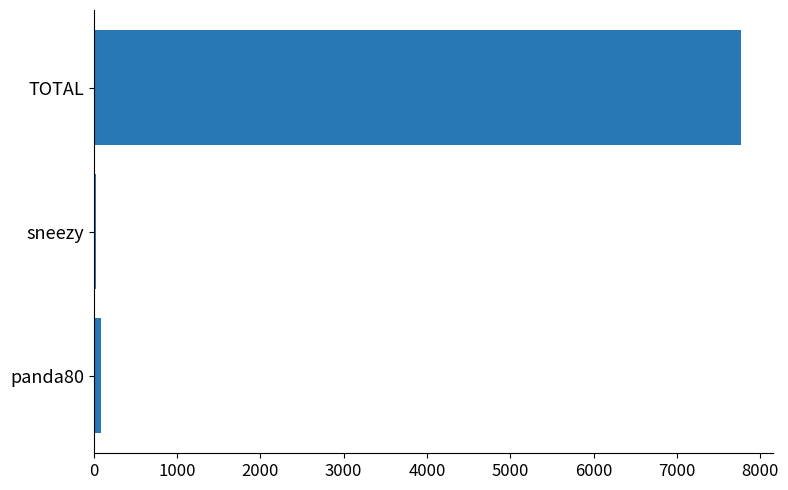

Are the bars horizontal?

Yes